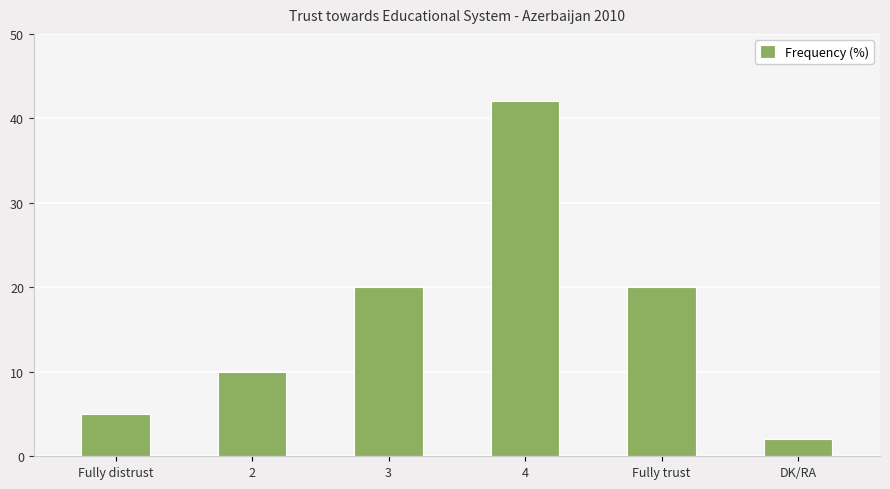

What is the maximum value shown in the chart?

42